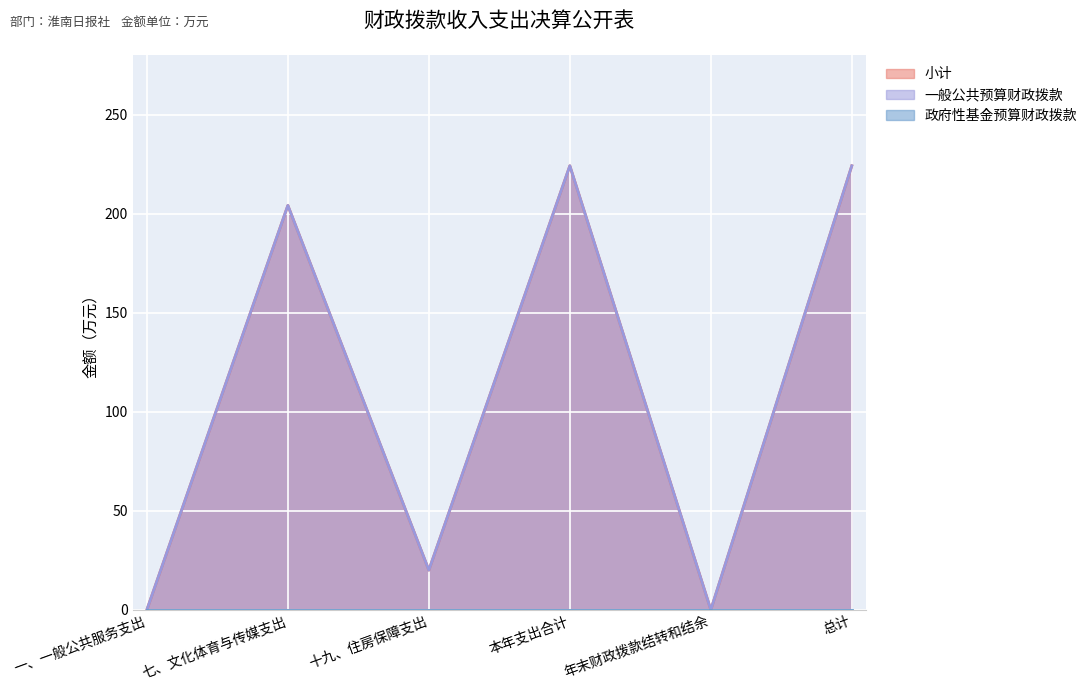

What is the label of the 6th point from the left?

总计